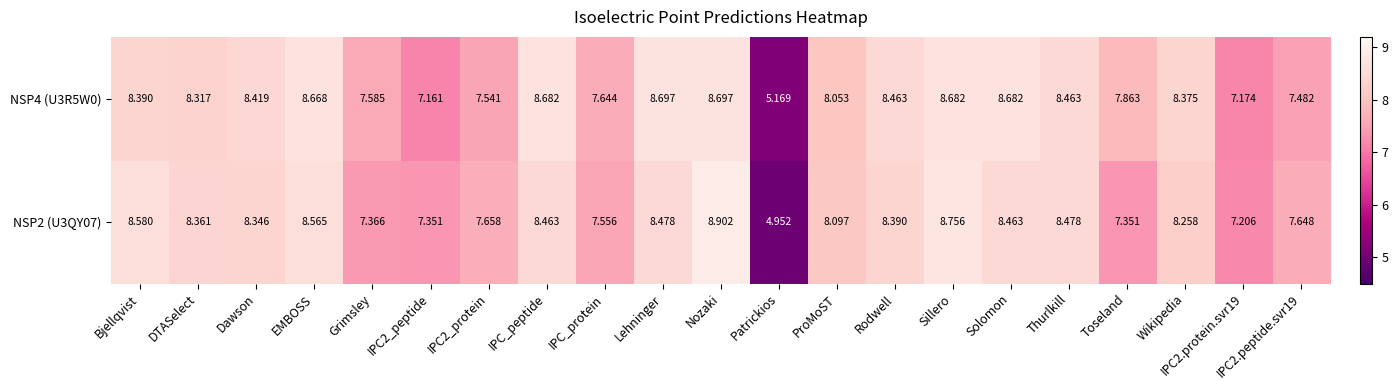

How many categories are shown in the chart?

21